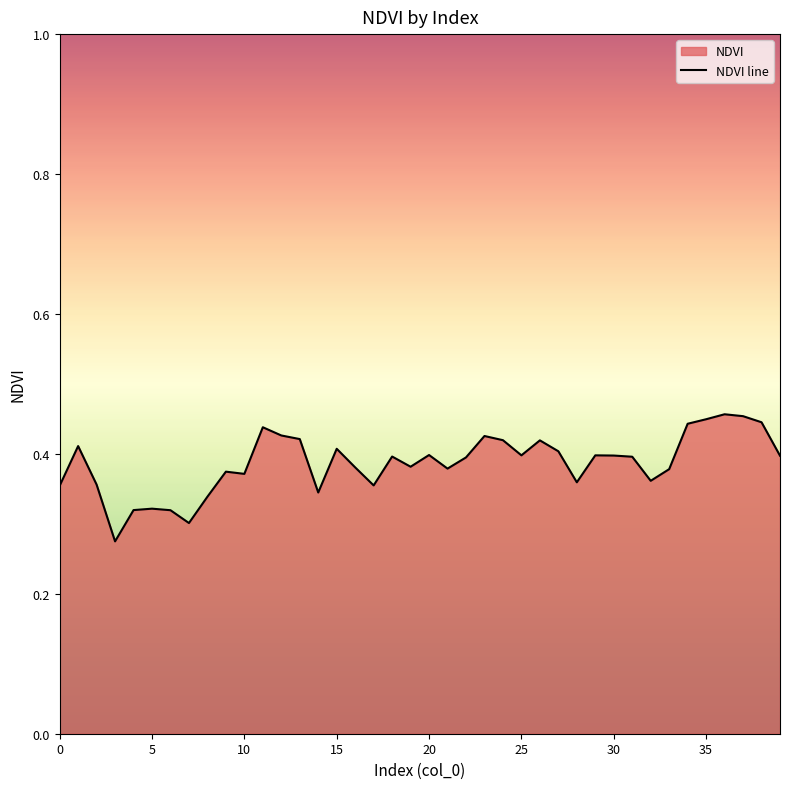

The value at 30 is 0.6. True or false?

False